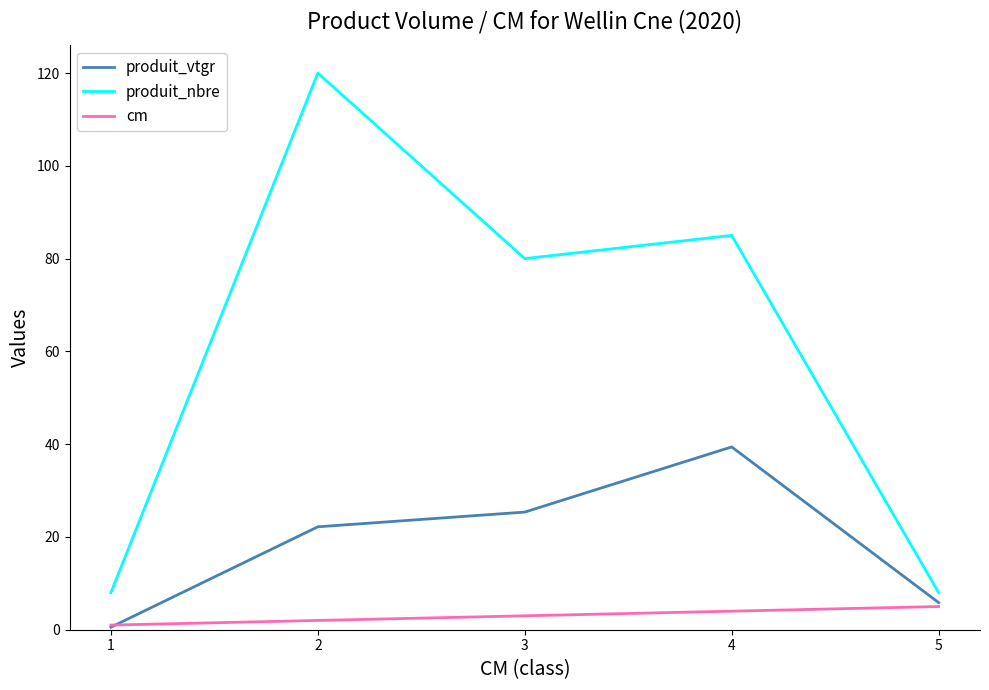

Where is the first local maximum for produit_nbre?

2